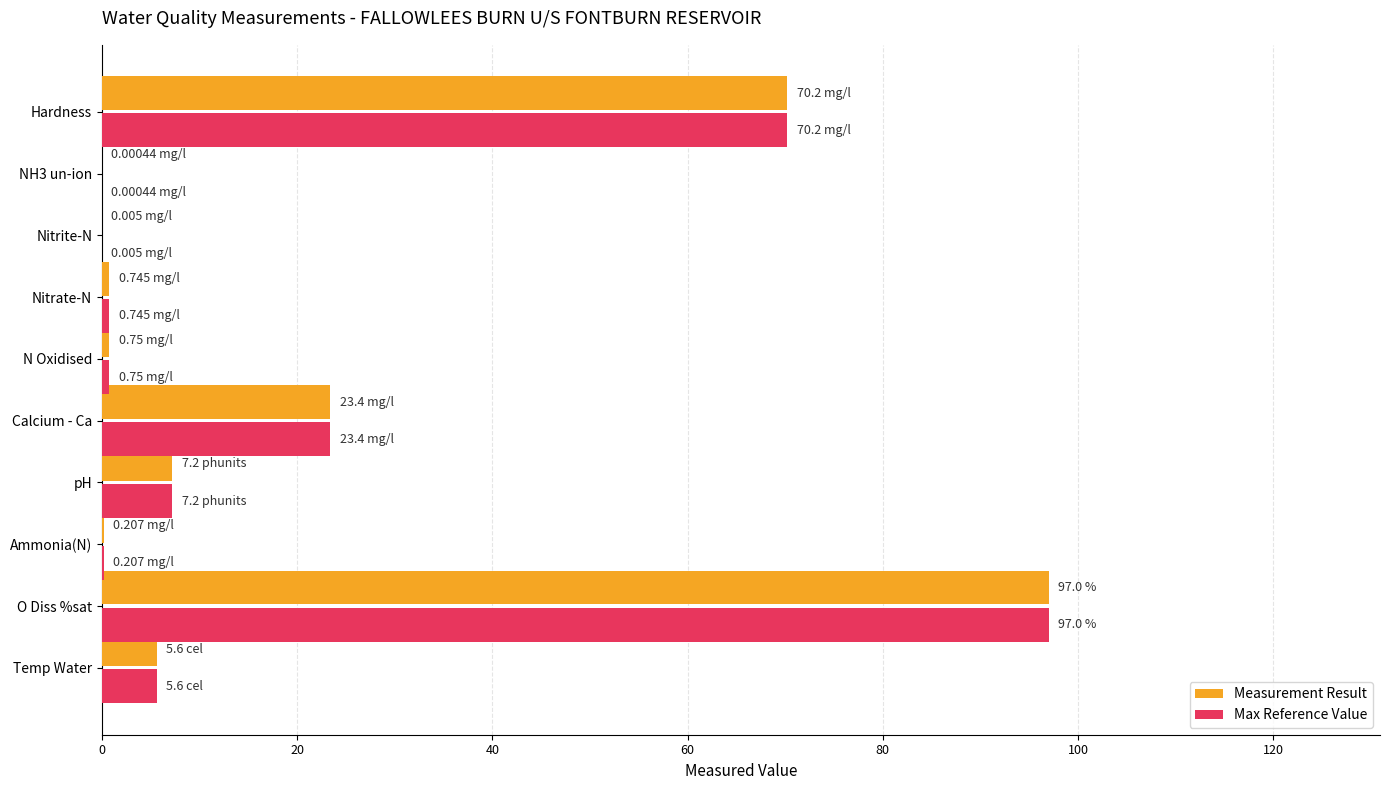

At which category does the chart reach its peak across all series?

O Diss %sat